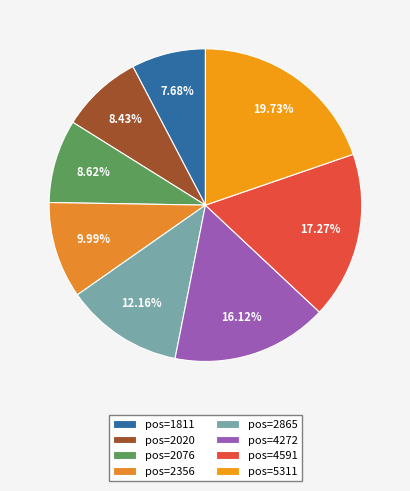

Which category has the smallest portion of the pie?

pos=1811